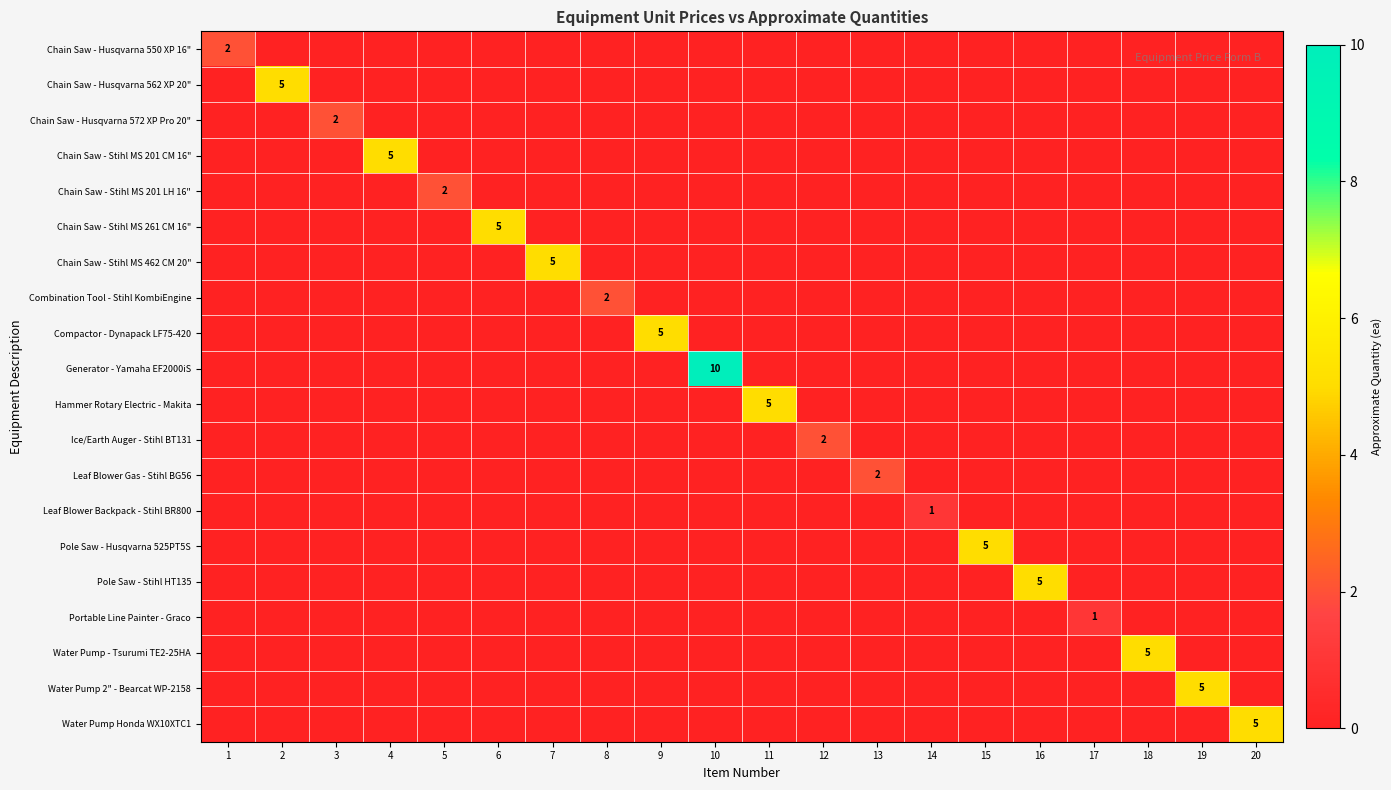

How many data points in Combination Tool - Stihl KombiEngine are above 0?

1